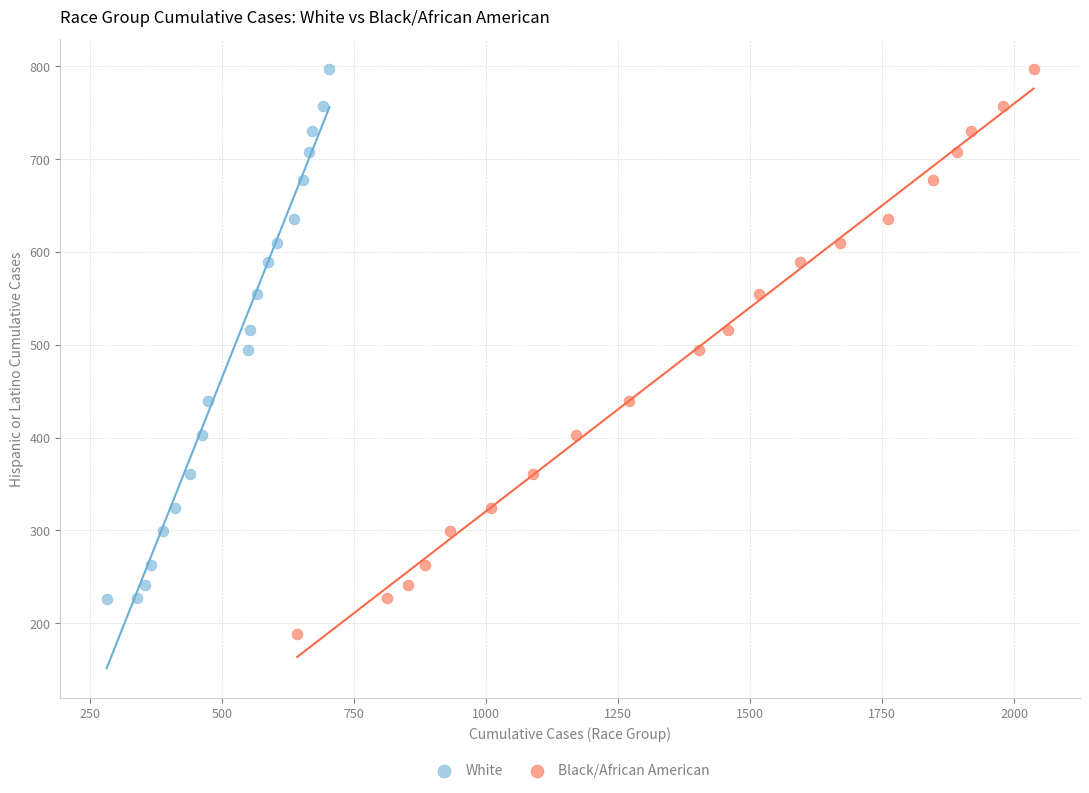

Which series contains the lowest Y value?

Black/African American